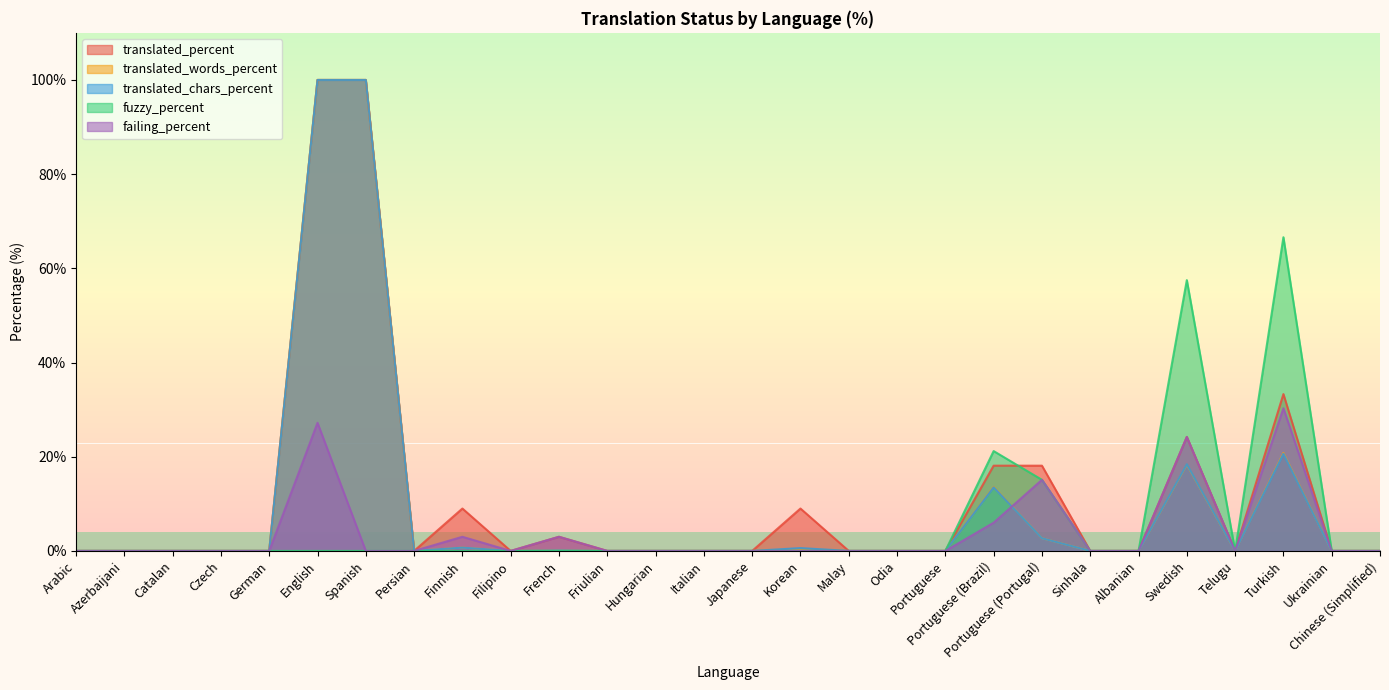

The value of translated_words_percent at English is 25.4. True or false?

False